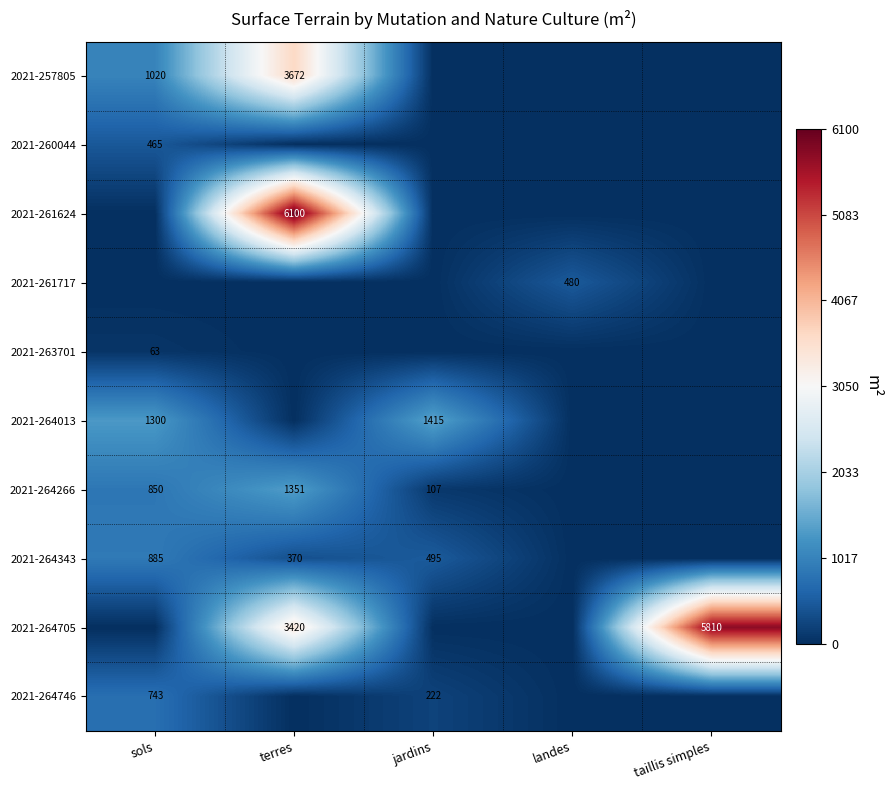

The value of 2021-264266 at terres is 411. True or false?

False